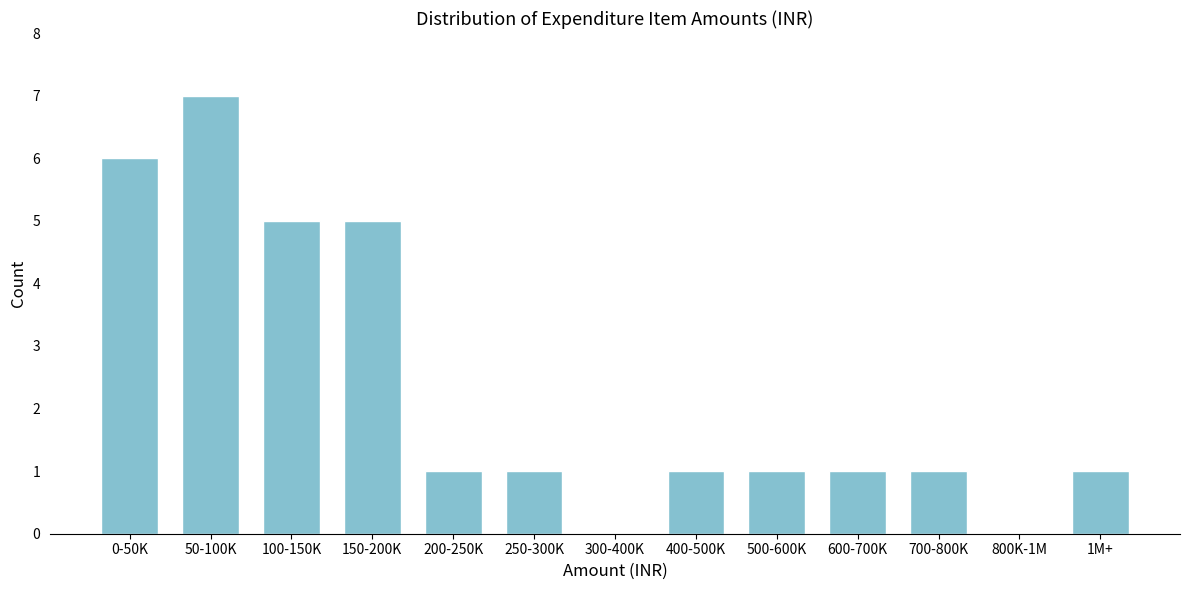

Reading left to right, list all the values displayed in this chart.

0-50K=6	50-100K=7	100-150K=5	150-200K=5	200-250K=1	250-300K=1	300-400K=0	400-500K=1	500-600K=1	600-700K=1	700-800K=1	800K-1M=0	1M+=1